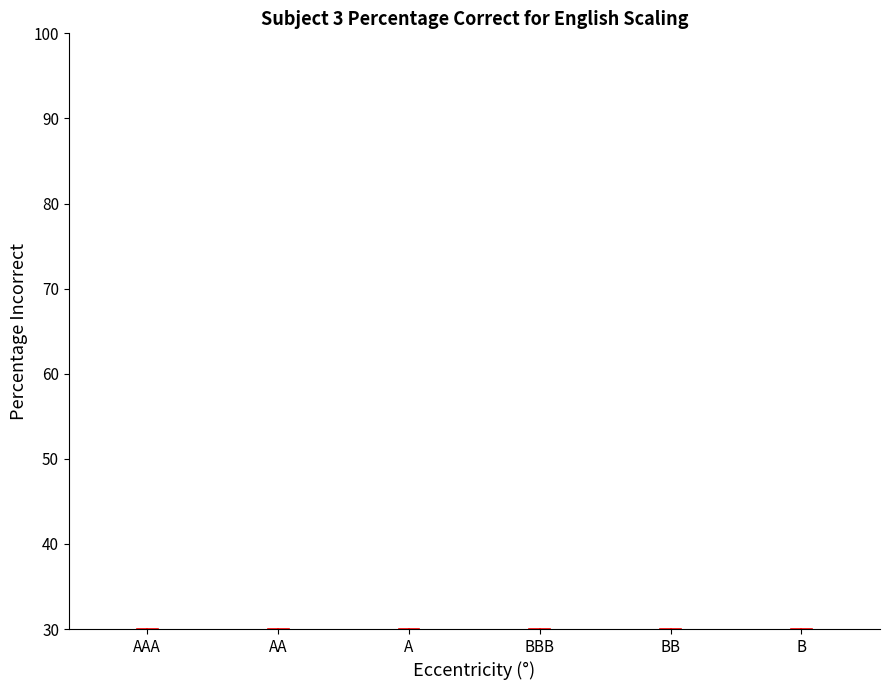

Which has a higher value, BBB or BB?

BB